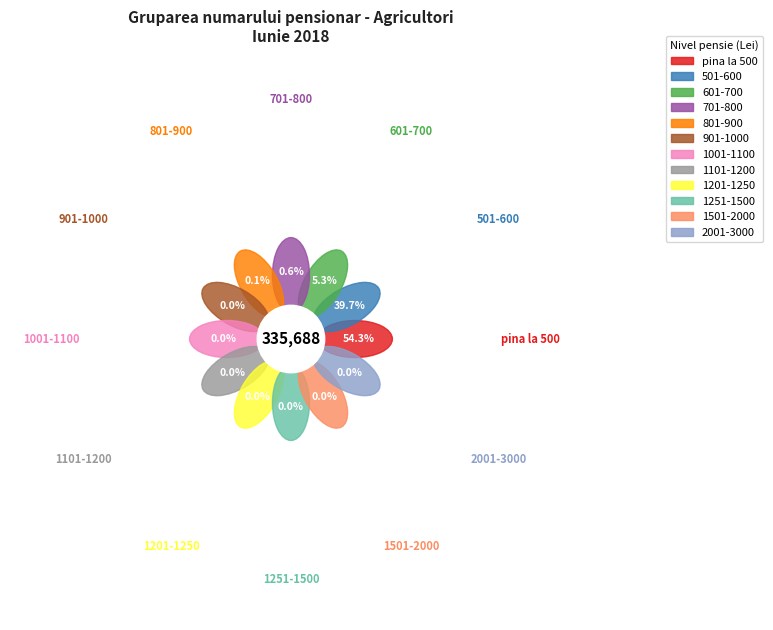

How much of the chart is everything except 1201-1250?

100.0%